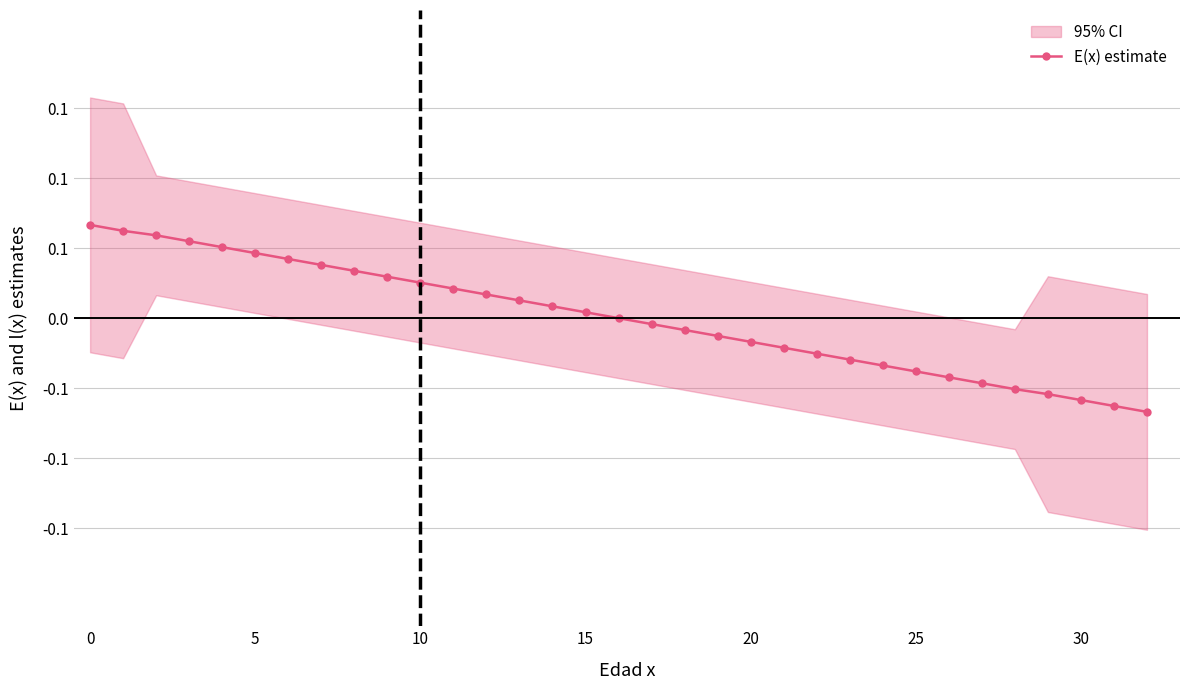

What is the label of the 19th point from the right?

14